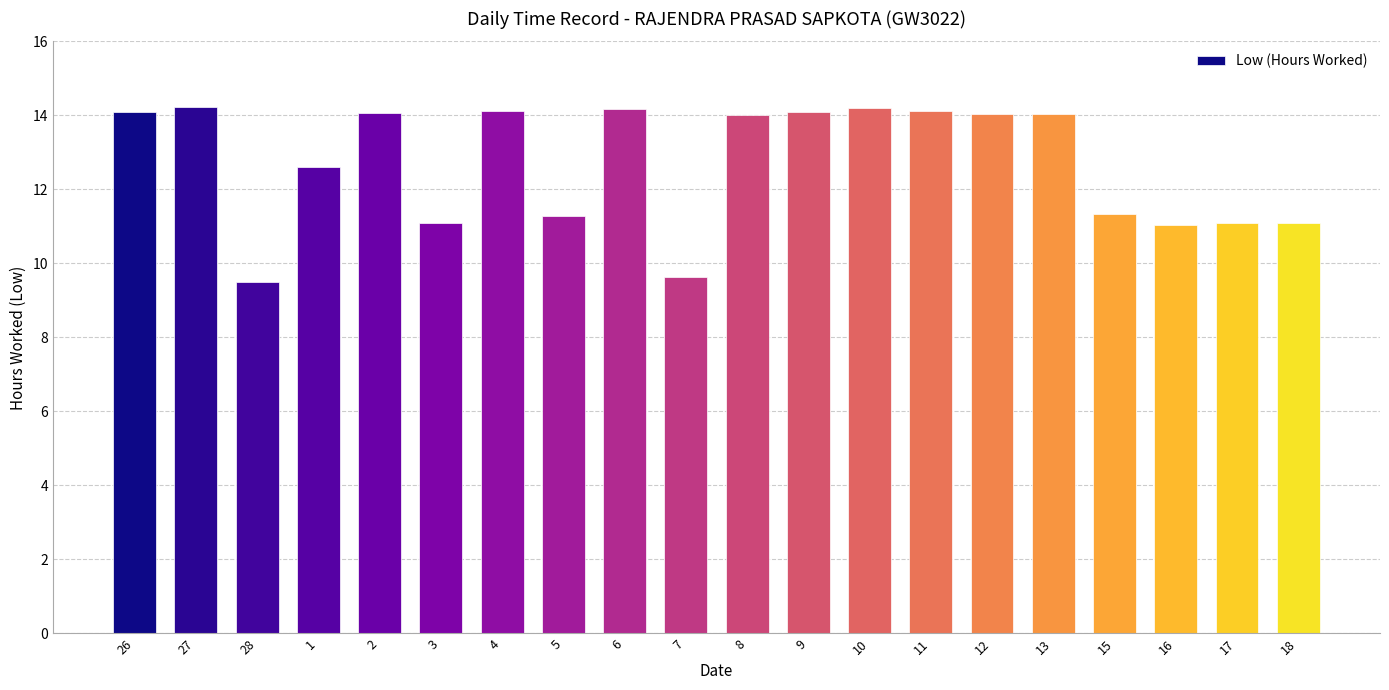

What position from the right is 8?

10